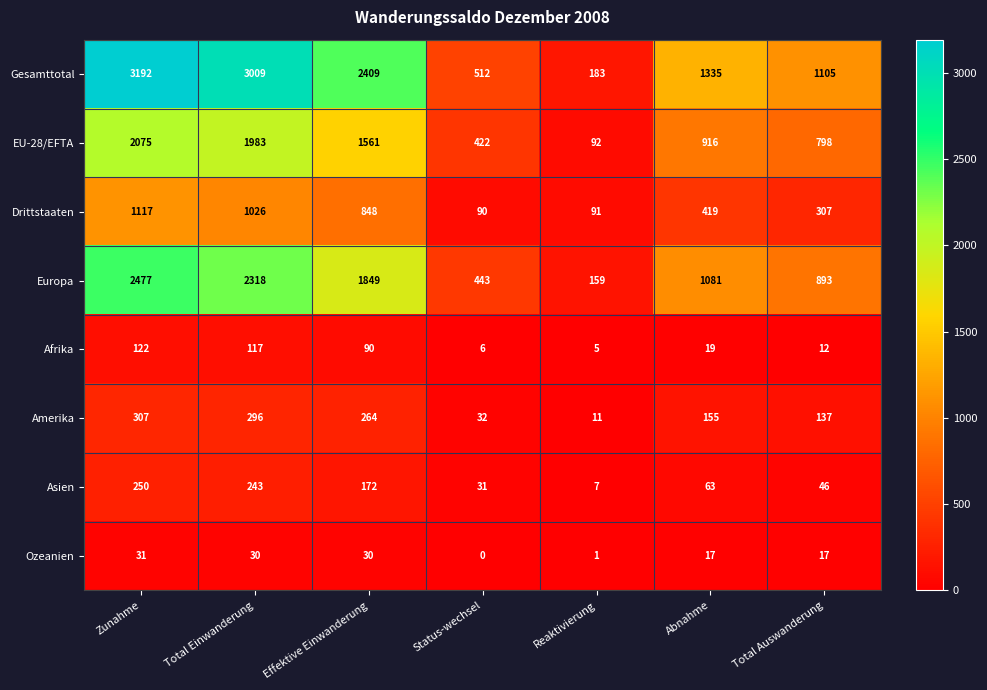

What is the greatest value displayed?

3192